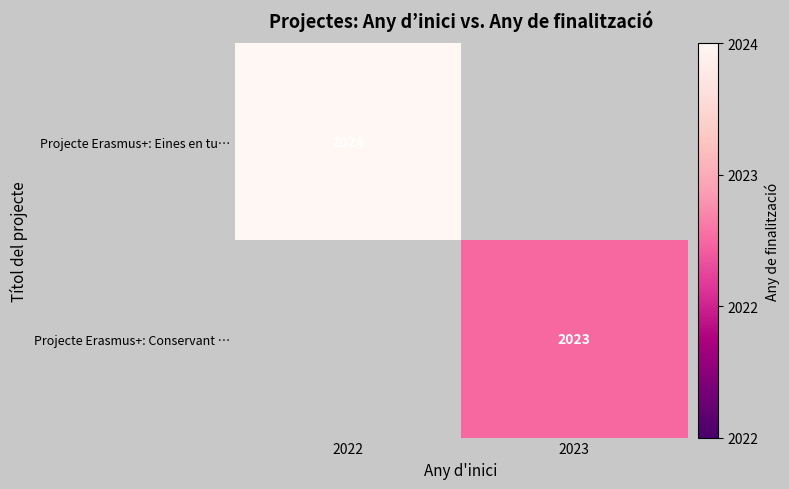

How many series are shown in this chart?

2